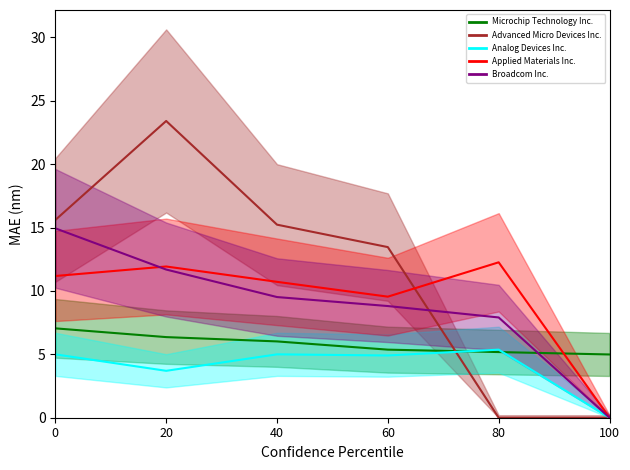

Which series has the largest range (max minus min)?

Advanced Micro Devices Inc.